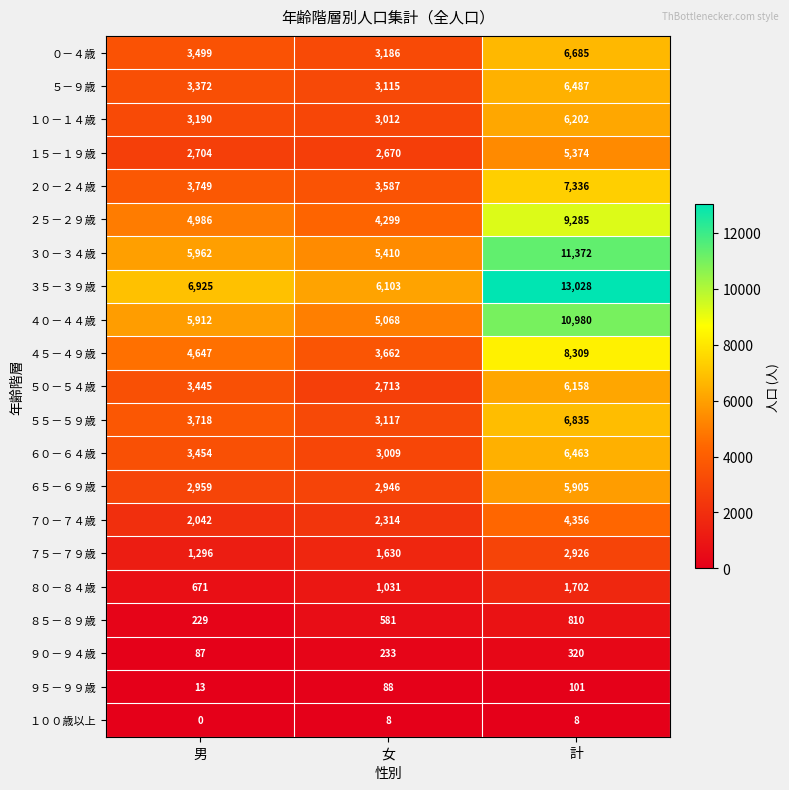

At which category is the sum across all series the highest?

計